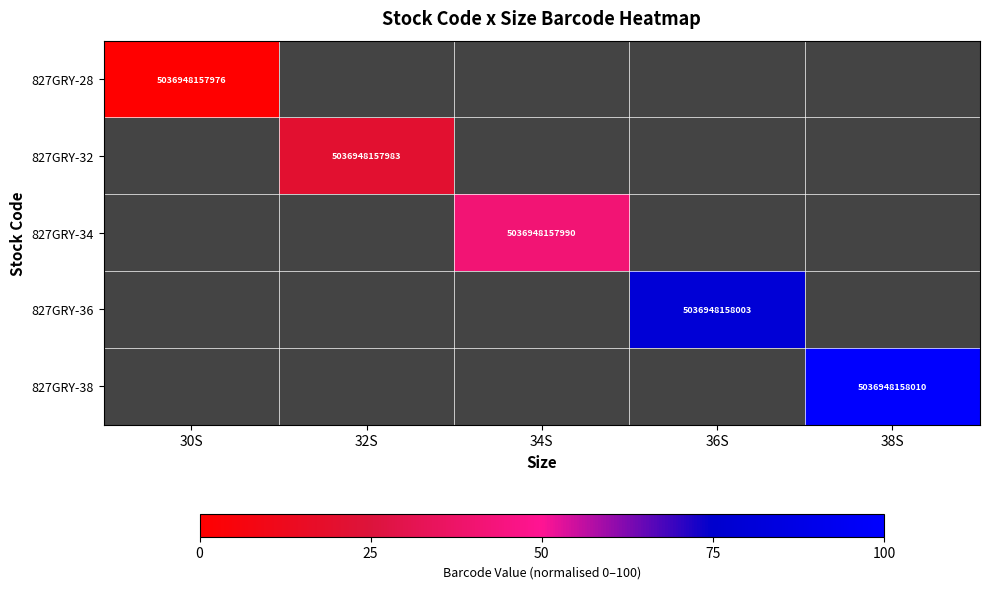

The value of 827GRY-36 at 36S is 6893458882055. True or false?

False